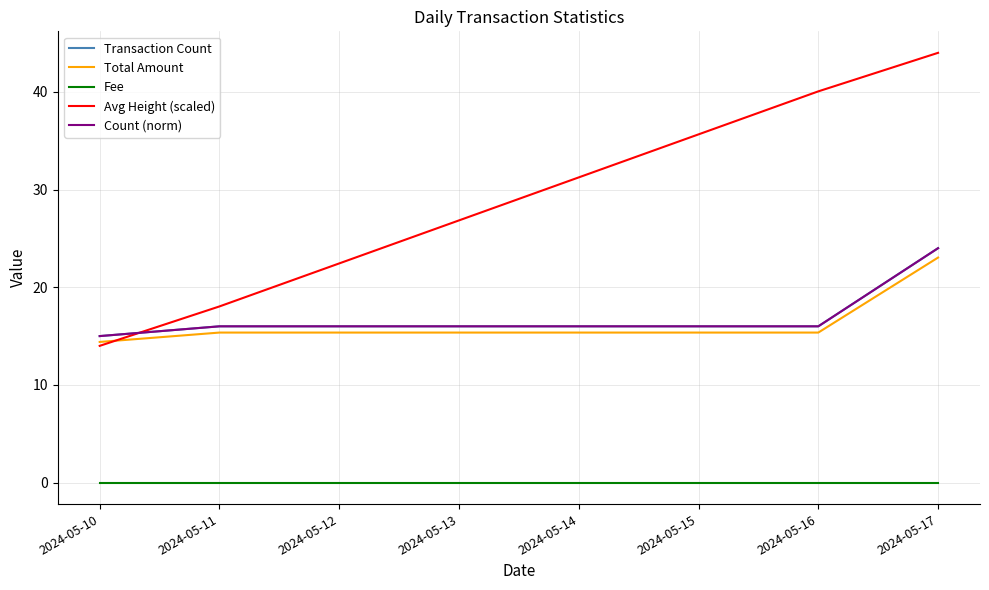

Does the chart have visible grid lines?

Yes